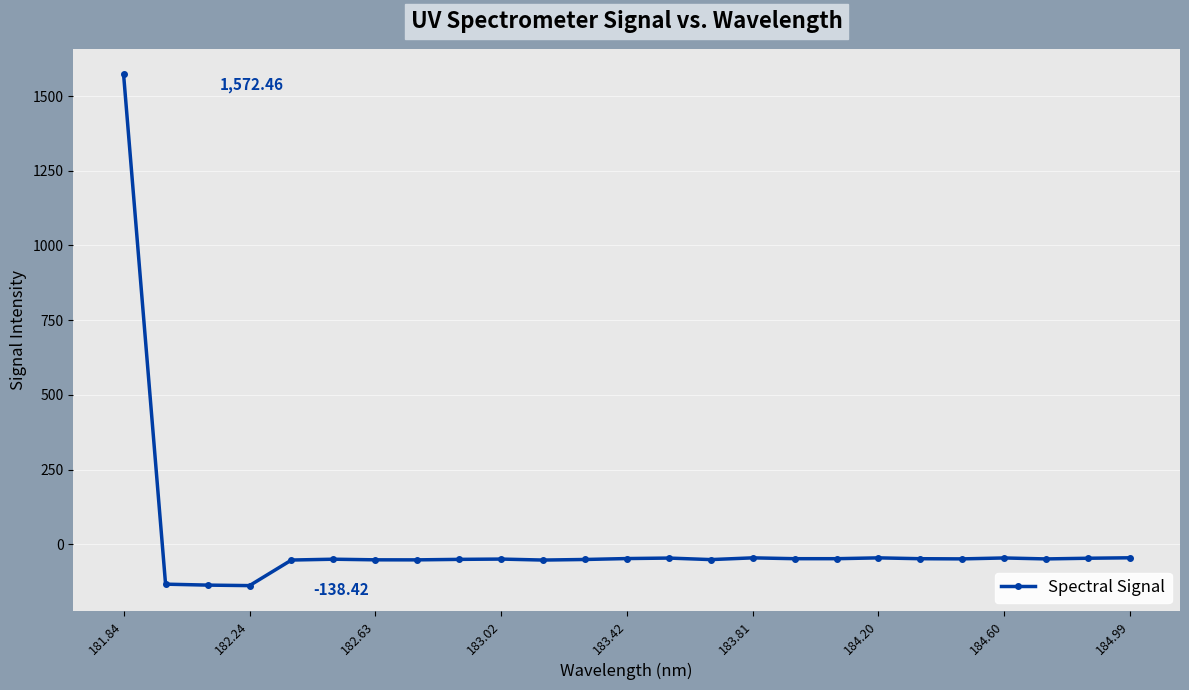

True or false: the data has more than 0 interior local peaks.

True